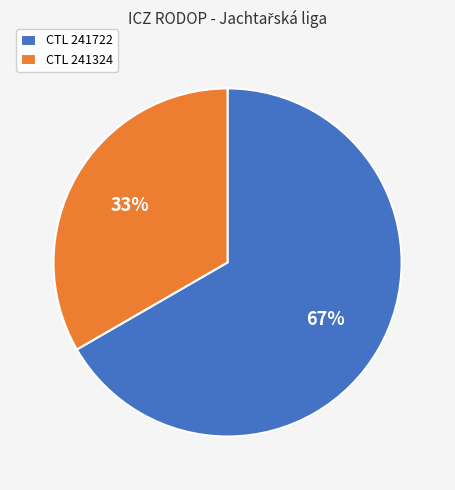

Which category has the biggest portion of the pie?

CTL 241722